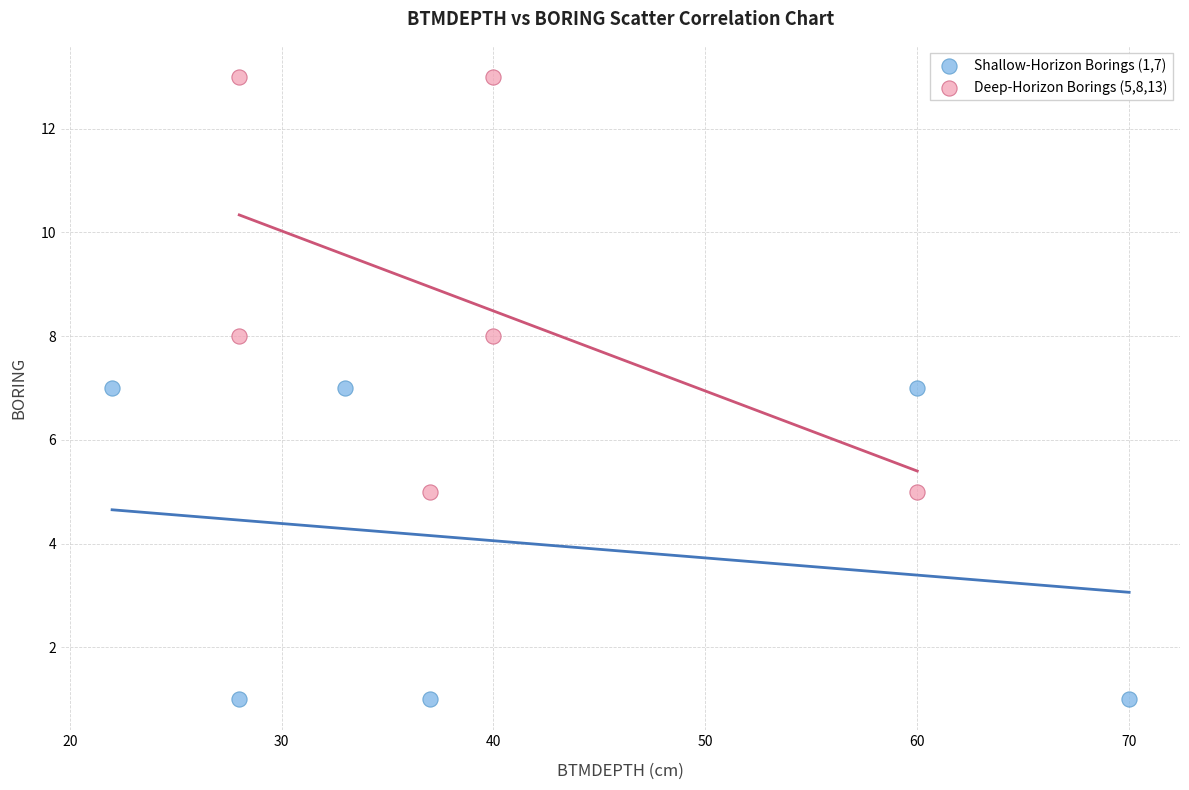

Which series contains the highest Y value?

Deep-Horizon Borings (5,8,13)